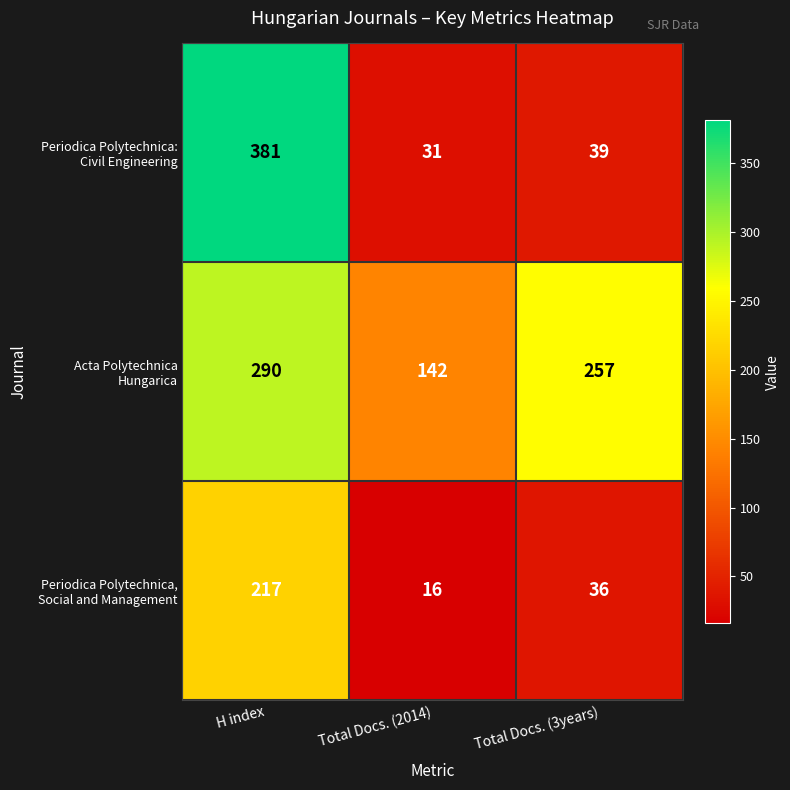

Count the number of data series in this chart.

3